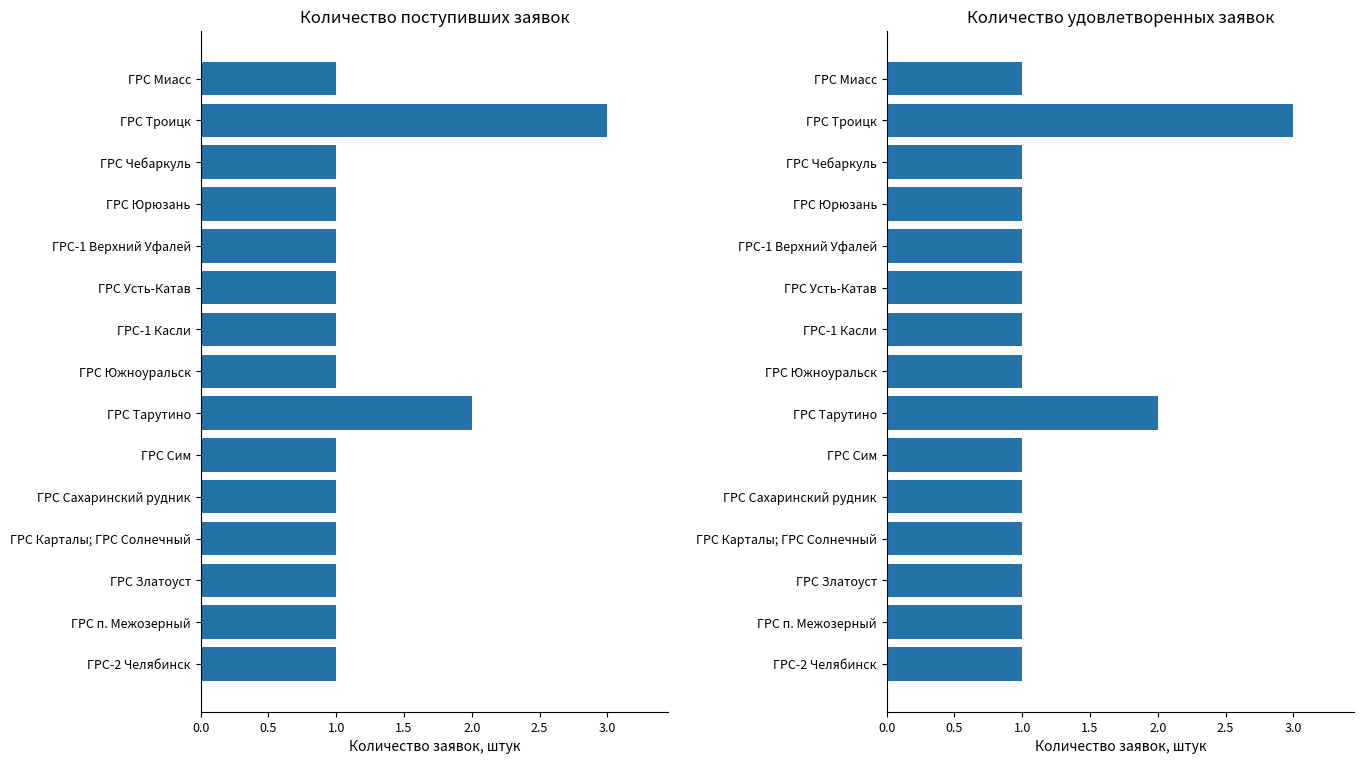

What value does the Количество поступивших заявок series have at ГРС Сахаринский рудник?

1